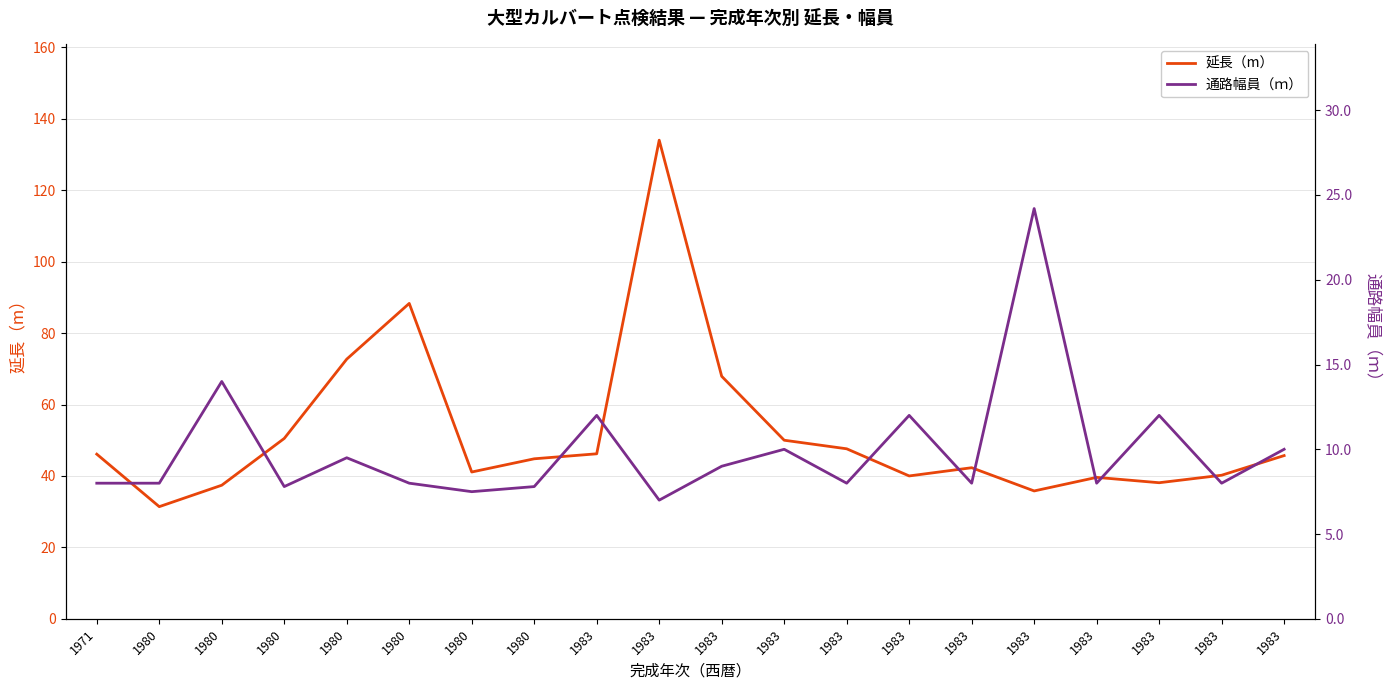

Reading left to right, extract all data points from this chart.

延長（m）: 1971=46.1	1980=31.4	1980=37.4	1980=50.5	1980=72.7	1980=88.3	1980=41.1	1980=44.8	1983=46.2	1983=134.0	1983=67.9	1983=50.0	1983=47.6	1983=40.0	1983=42.3	1983=35.8	1983=39.6	1983=38.1	1983=40.2	1983=45.7
通路幅員（ｍ）: 1971=8.0	1980=8.0	1980=14.0	1980=7.8	1980=9.5	1980=8.0	1980=7.5	1980=7.8	1983=12.0	1983=7.0	1983=9.0	1983=10.0	1983=8.0	1983=12.0	1983=8.0	1983=24.2	1983=8.0	1983=12.0	1983=8.0	1983=10.0